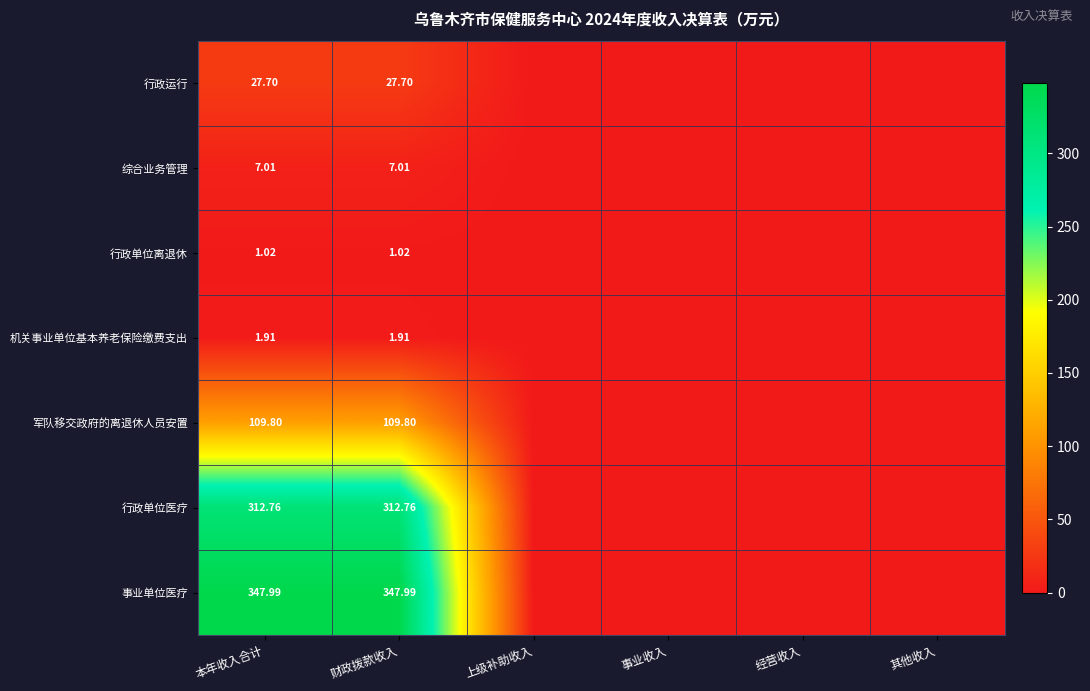

Rank the series at 其他收入 from highest to lowest value.

行政运行, 综合业务管理, 行政单位离退休, 机关事业单位基本养老保险缴费支出, 军队移交政府的离退休人员安置, 行政单位医疗, 事业单位医疗